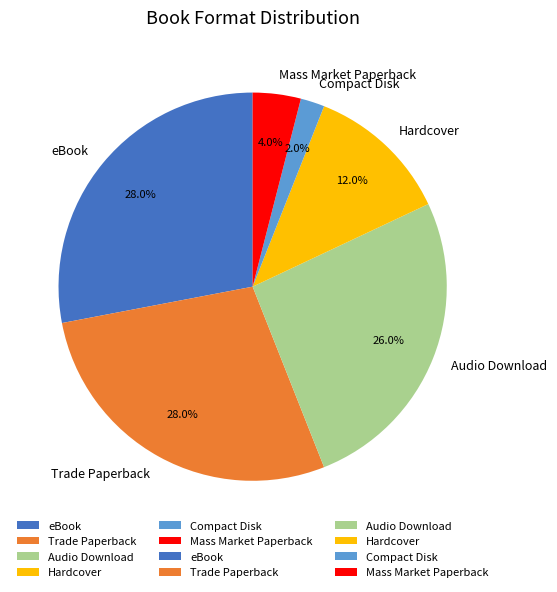

Count the number of slices in the pie.

6